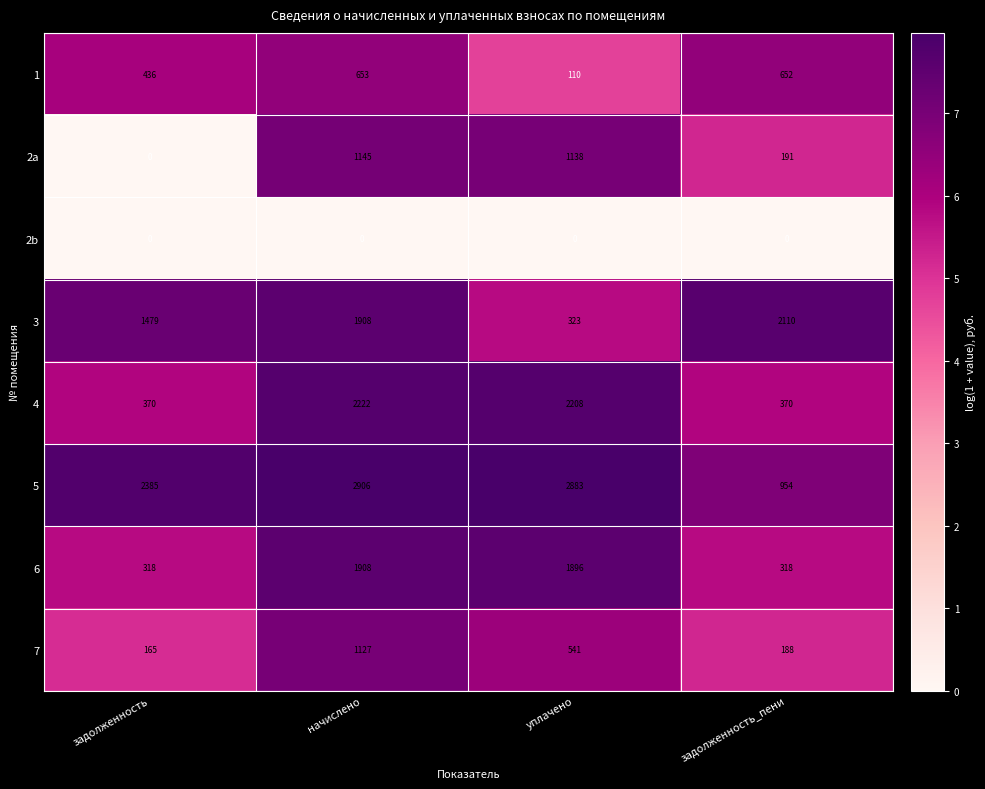

At уплачено, list the series in order from smallest to largest.

2b, 1, 3, 7, 2a, 6, 4, 5